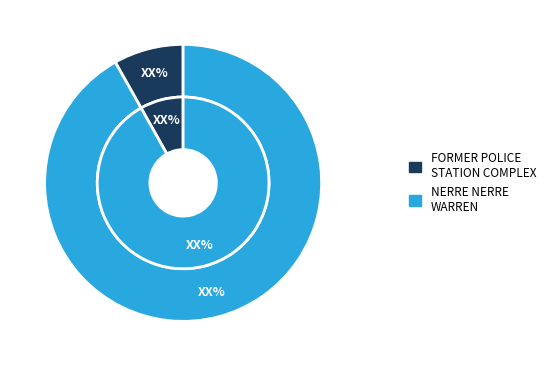

What is the total percentage of NERRE NERRE WARREN and FORMER POLICE STATION COMPLEX?

100.0%